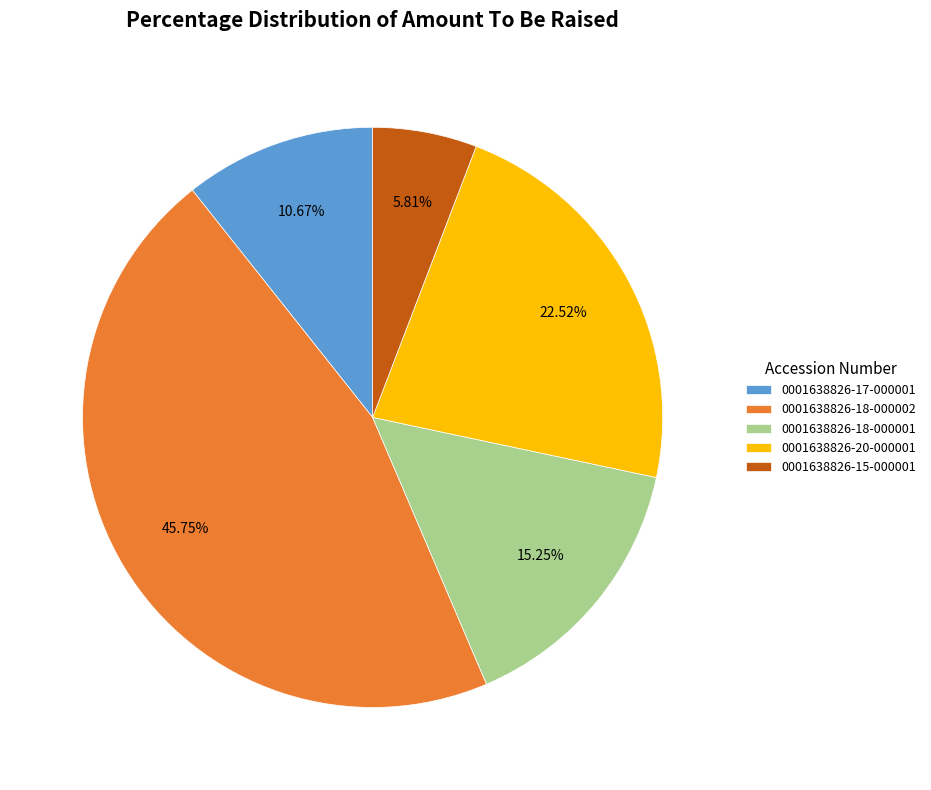

How many segments does this pie chart have?

5